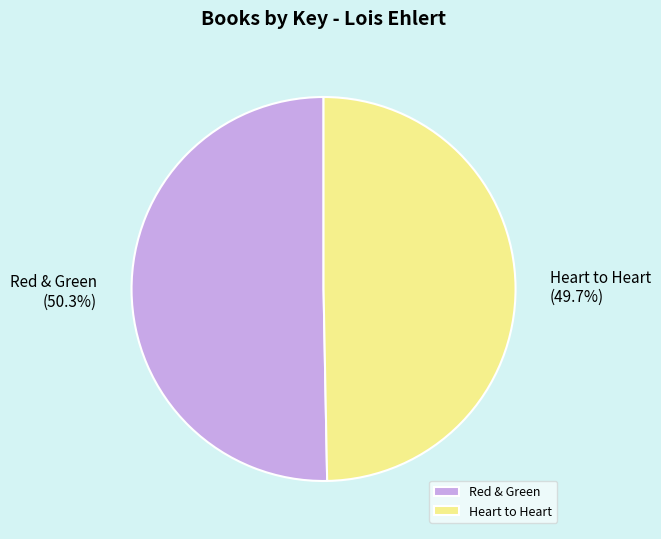

Count the number of slices in the pie.

2